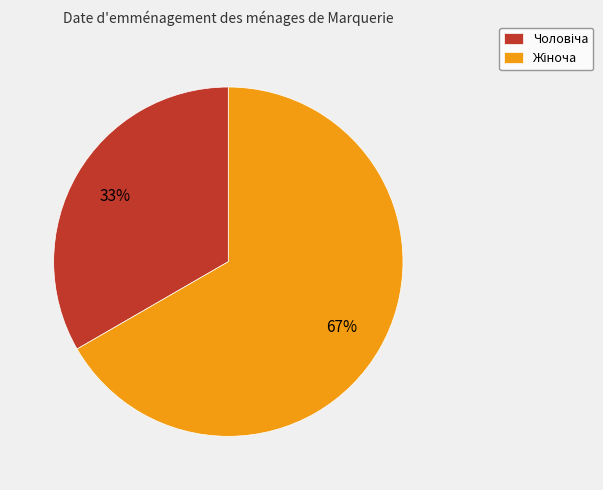

Count the number of slices in the pie.

2